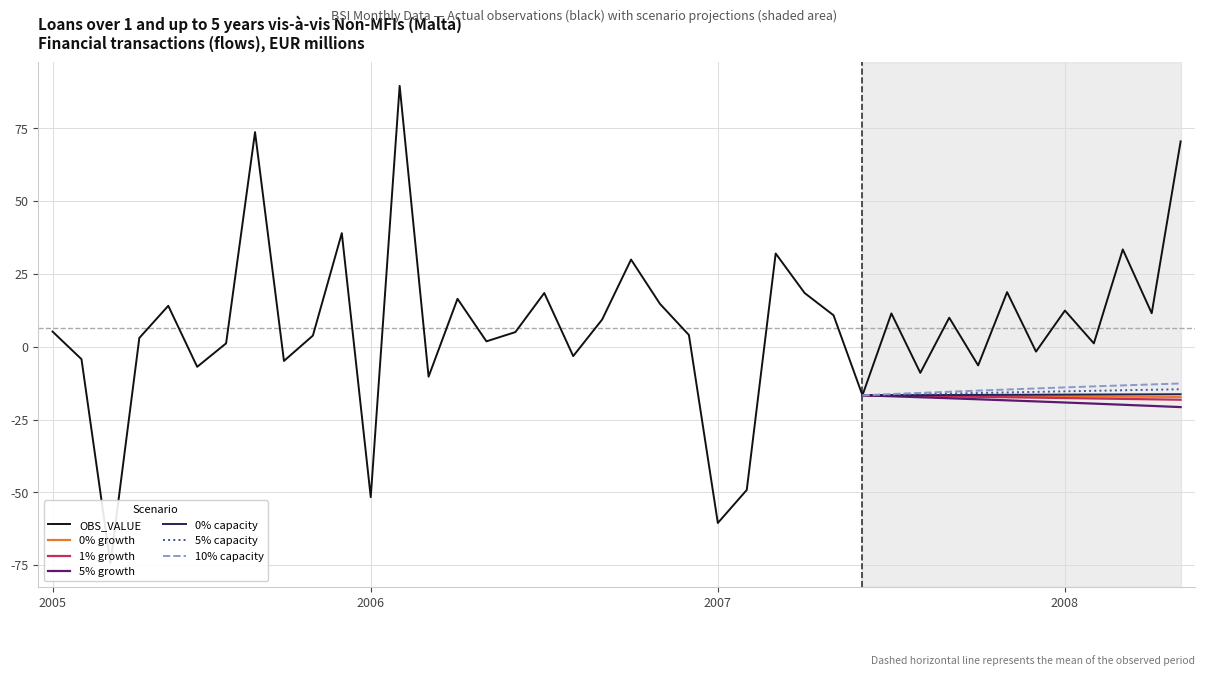

What is the maximum value for 5% growth?

-16.7